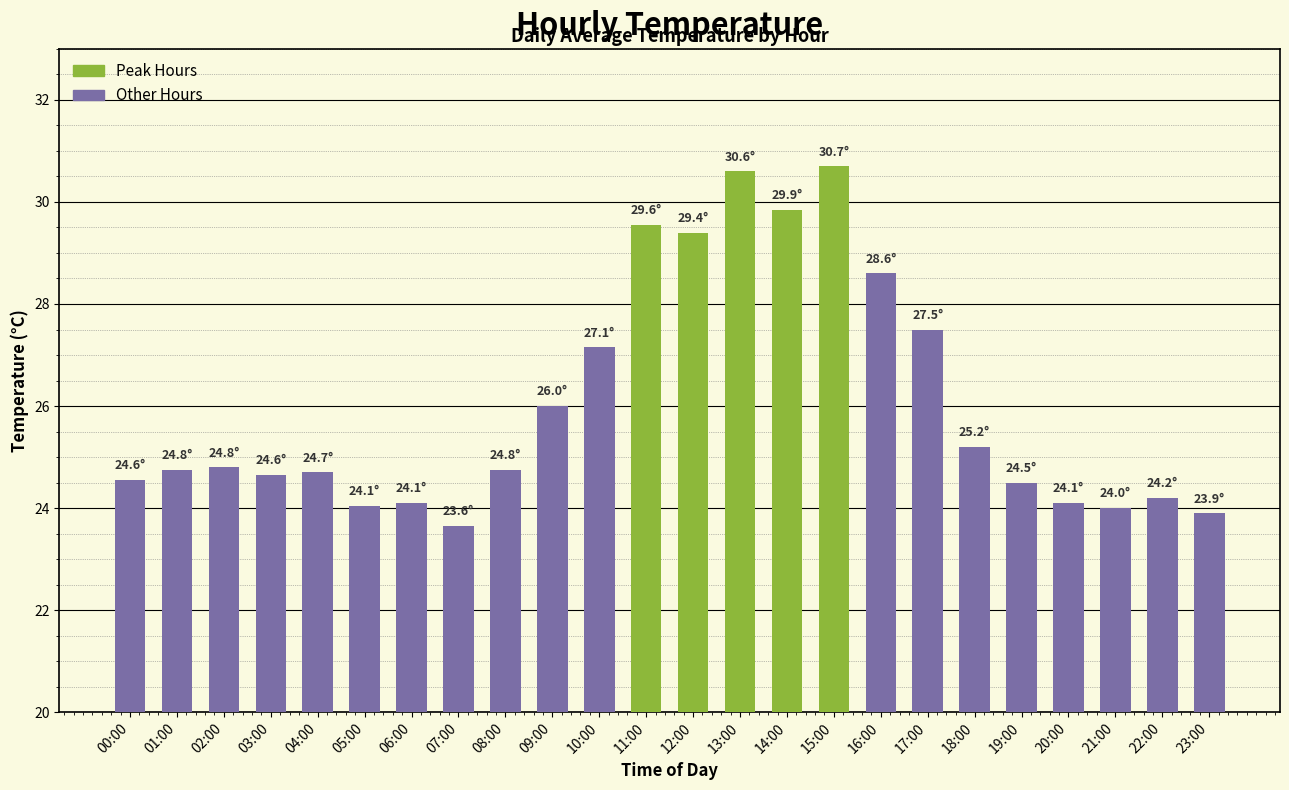

What value does the data have at 12:00?

29.4